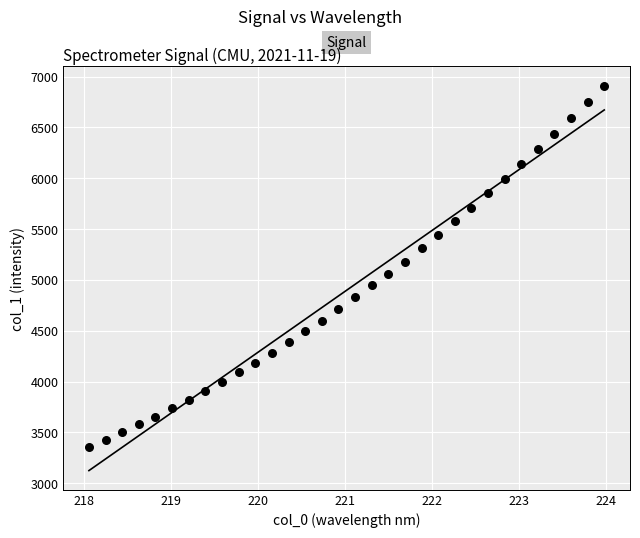

What is the range of X values (max minus min)?

5.9